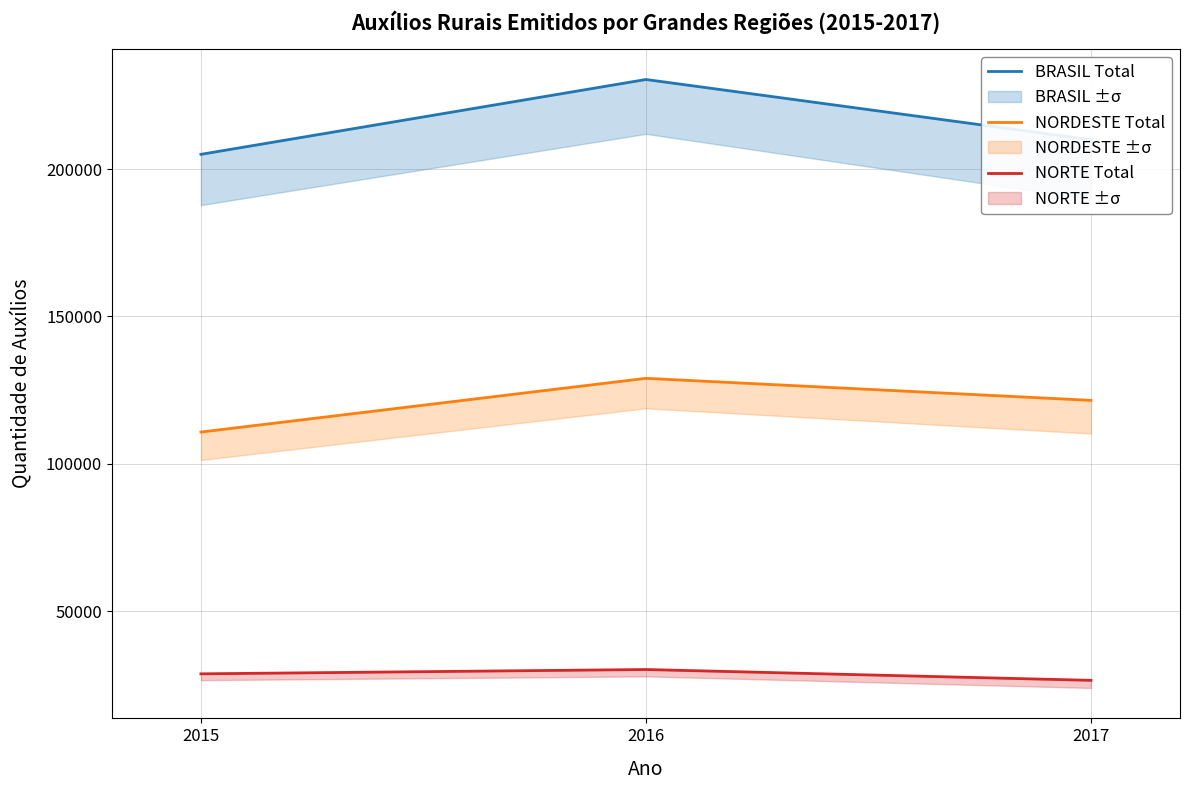

Does the chart display data point markers on the line(s)?

No